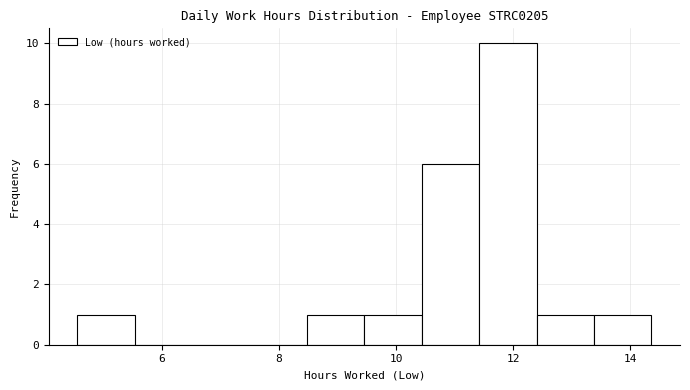

What is the height of the bar covering 10.44 to 11.42 on the x-axis? Neither the bar edges nor the heights are printed on the chart, so give them approximately, as read against the axes.

6